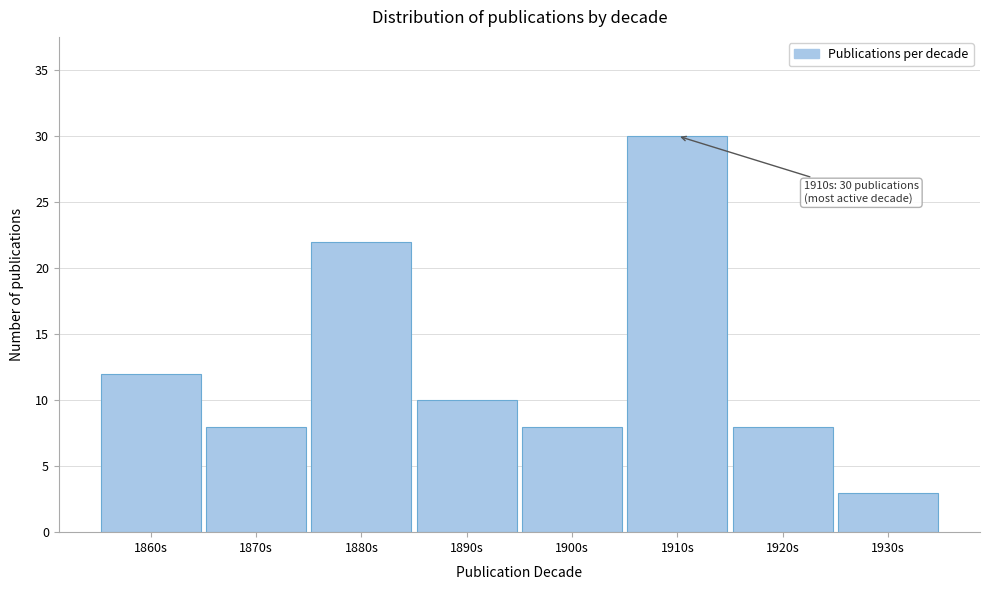

Reading left to right, what are all the values shown in this chart?

12	8	22	10	8	30	8	3